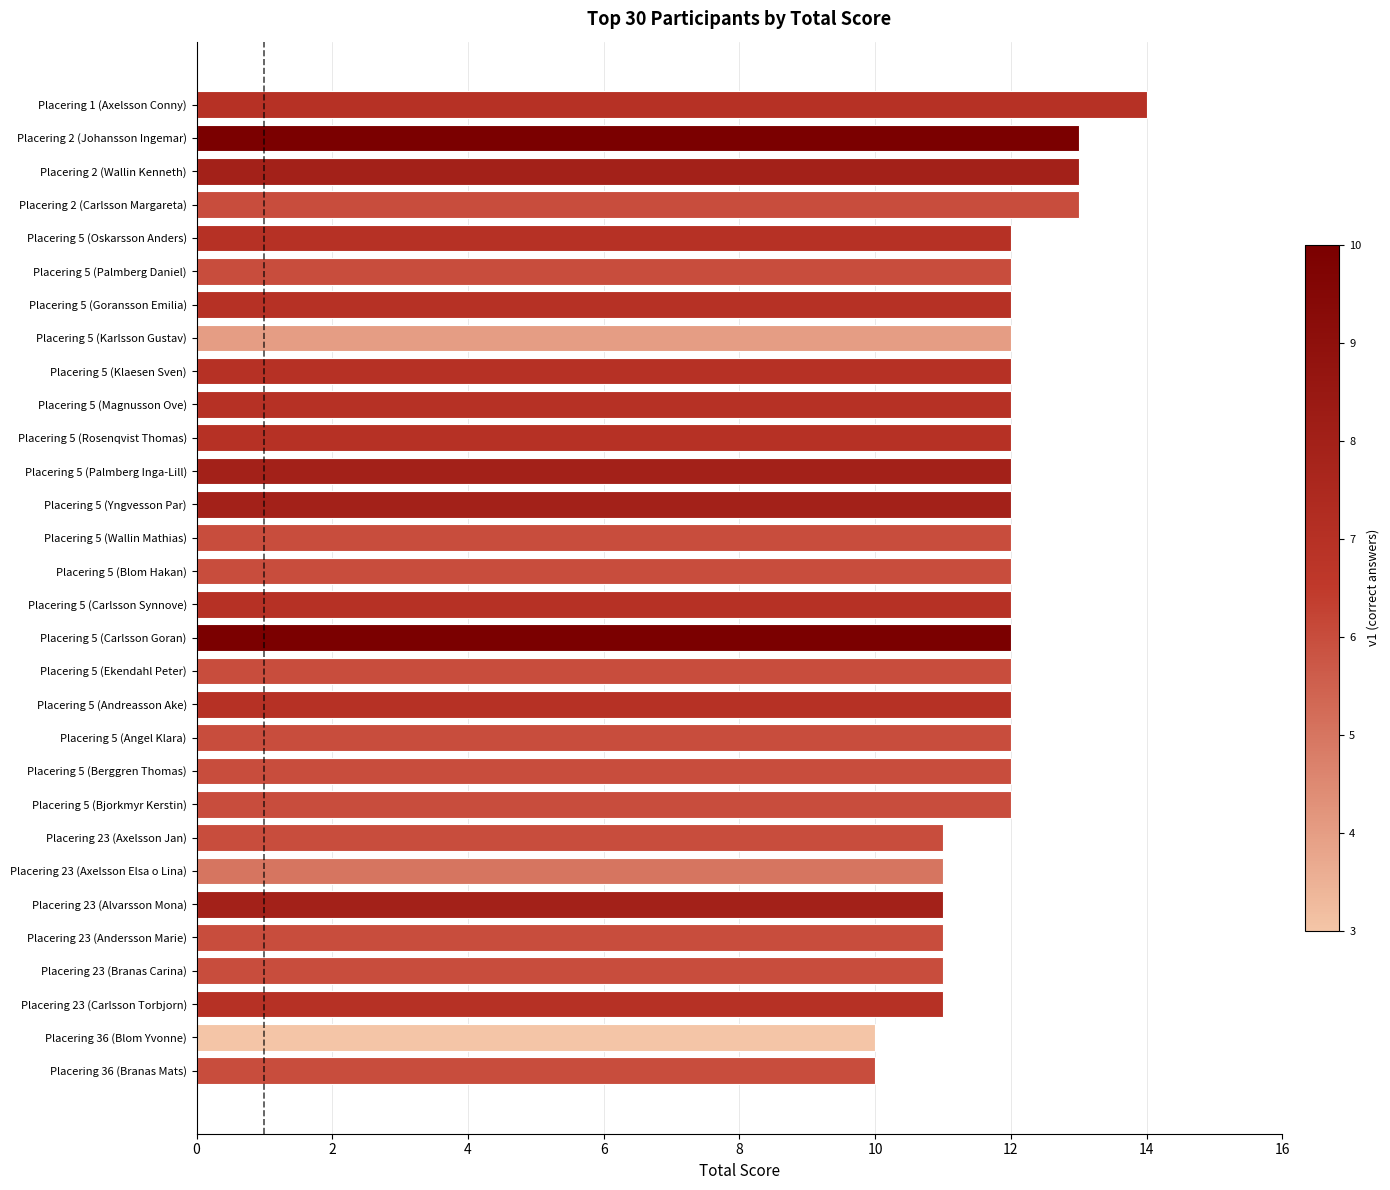

How many categories are shown in the chart?

30